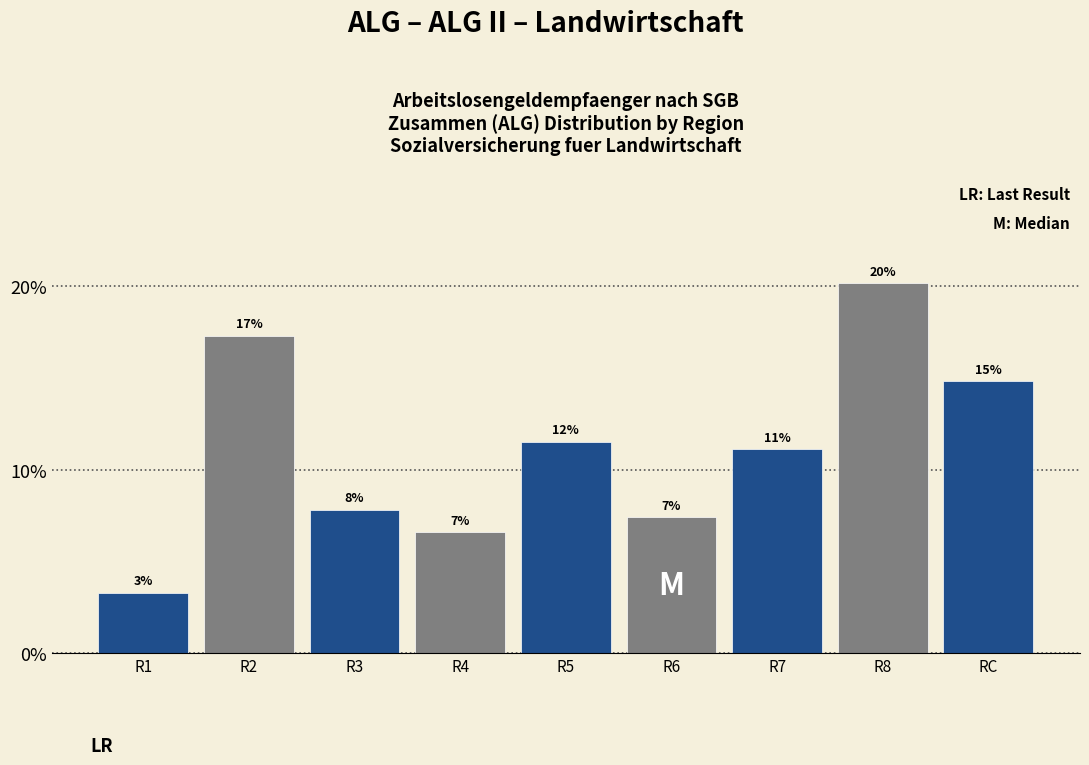

Does the chart contain any negative values?

No